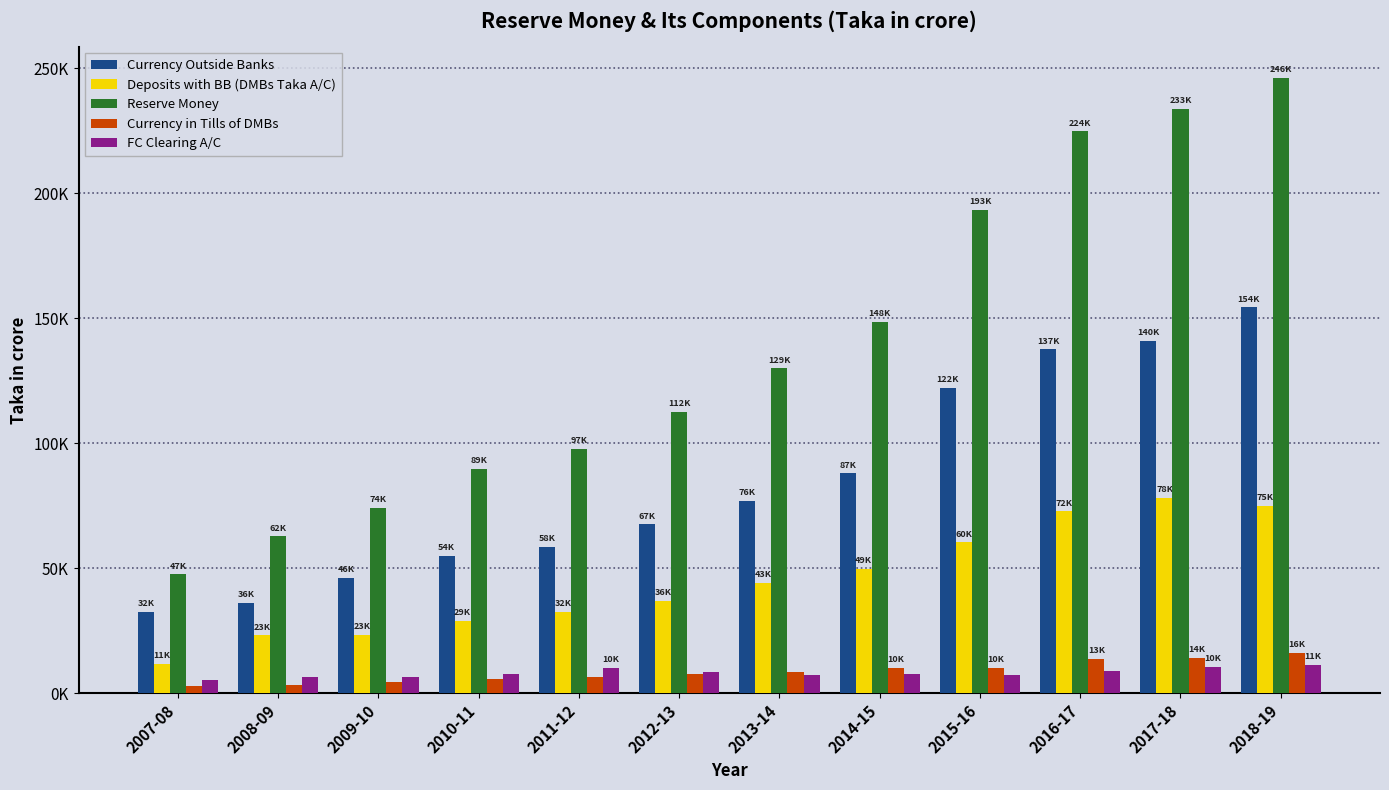

What is the average value of the Reserve Money series?

138385.8